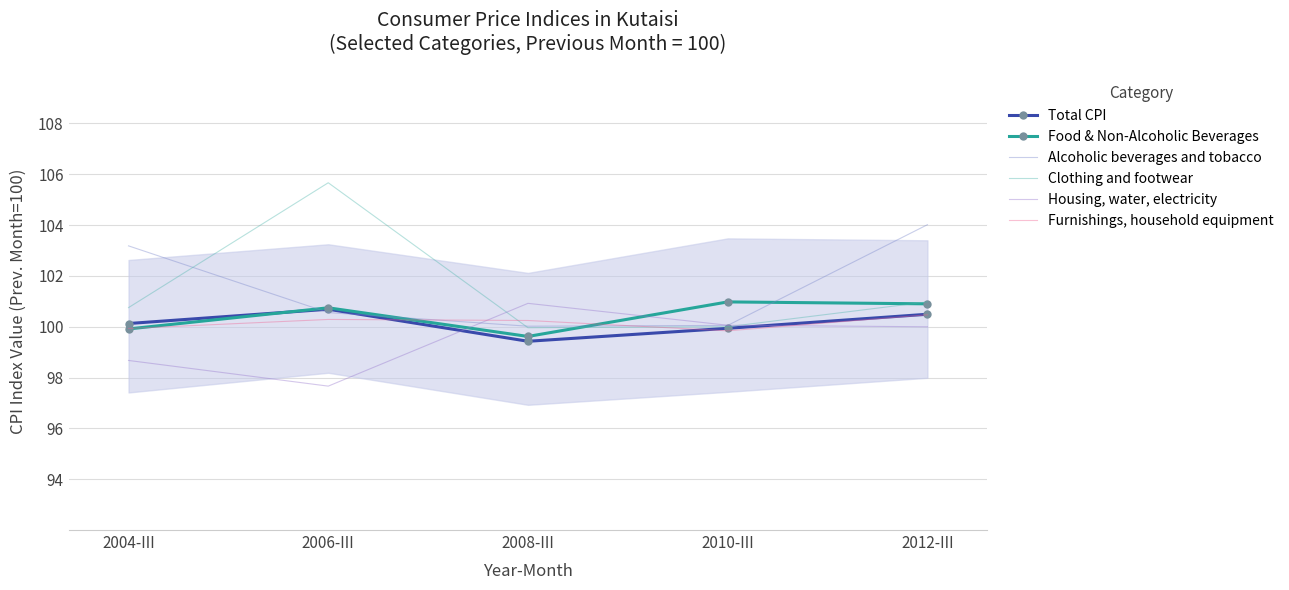

How many series are shown in this chart?

6